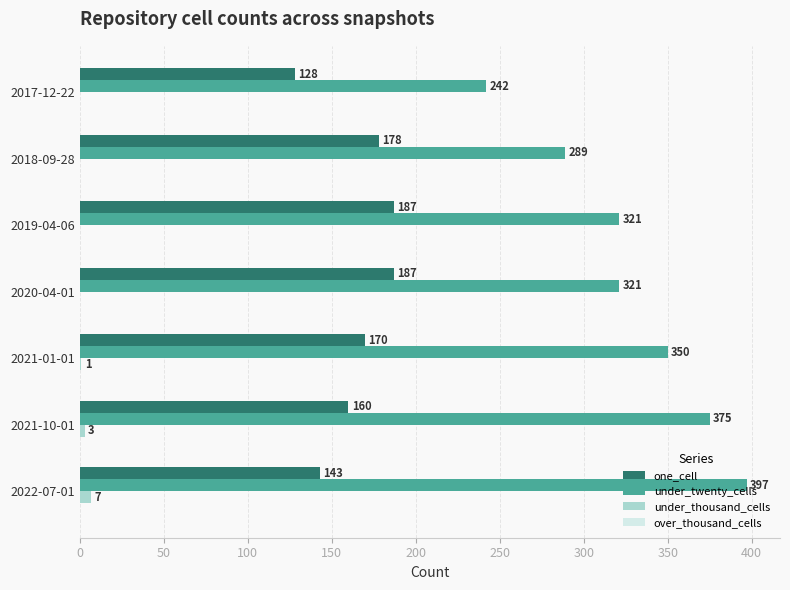

Is the value of one_cell at 2021-10-01 greater than the value of under_thousand_cells at 2018-09-28?

Yes